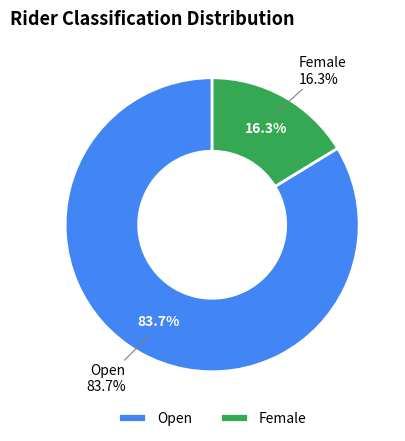

Which slice represents more than half of the pie?

Open